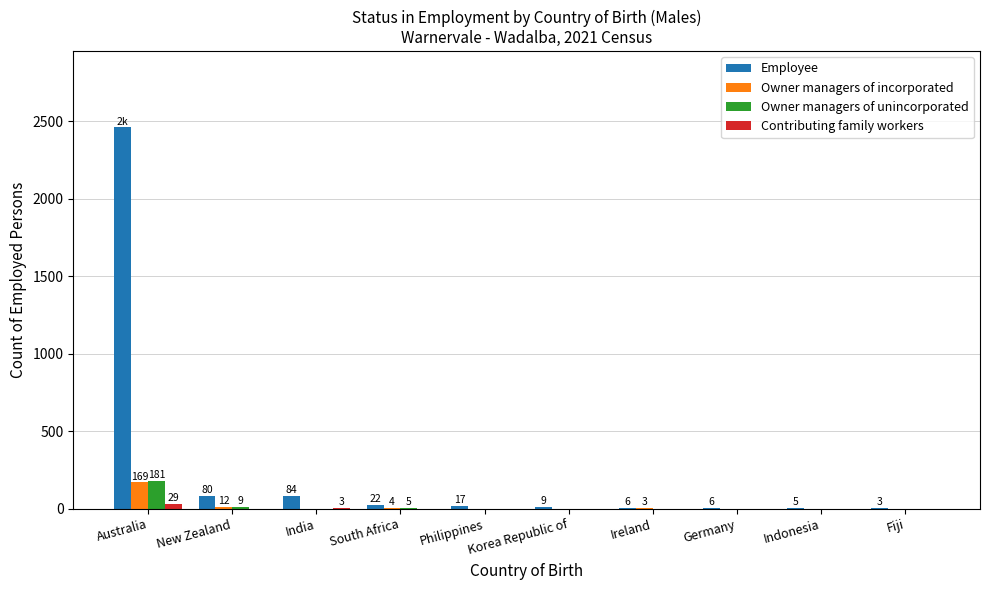

At which category is the sum across all series the highest?

Australia